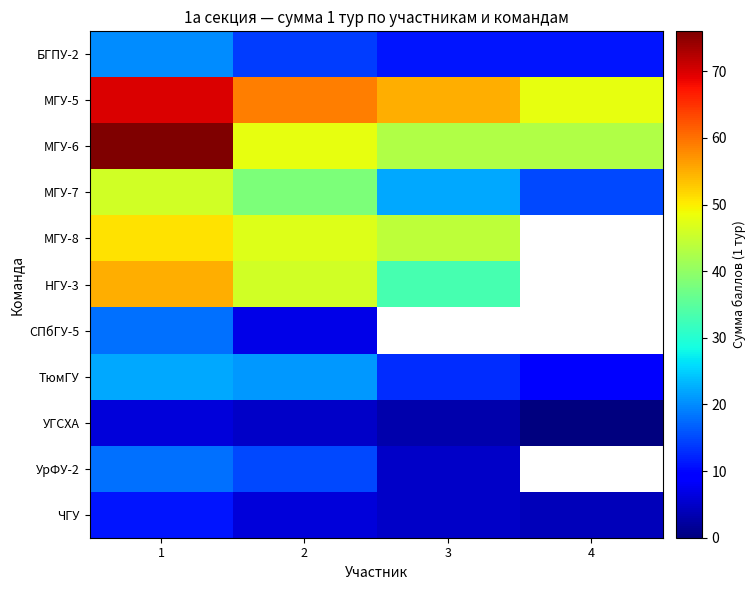

Rank the series by their maximum value, from highest to lowest.

МГУ-6, МГУ-5, НГУ-3, МГУ-8, МГУ-7, ТюмГУ, БГПУ-2, СПбГУ-5, УрФУ-2, ЧГУ, УГСХА